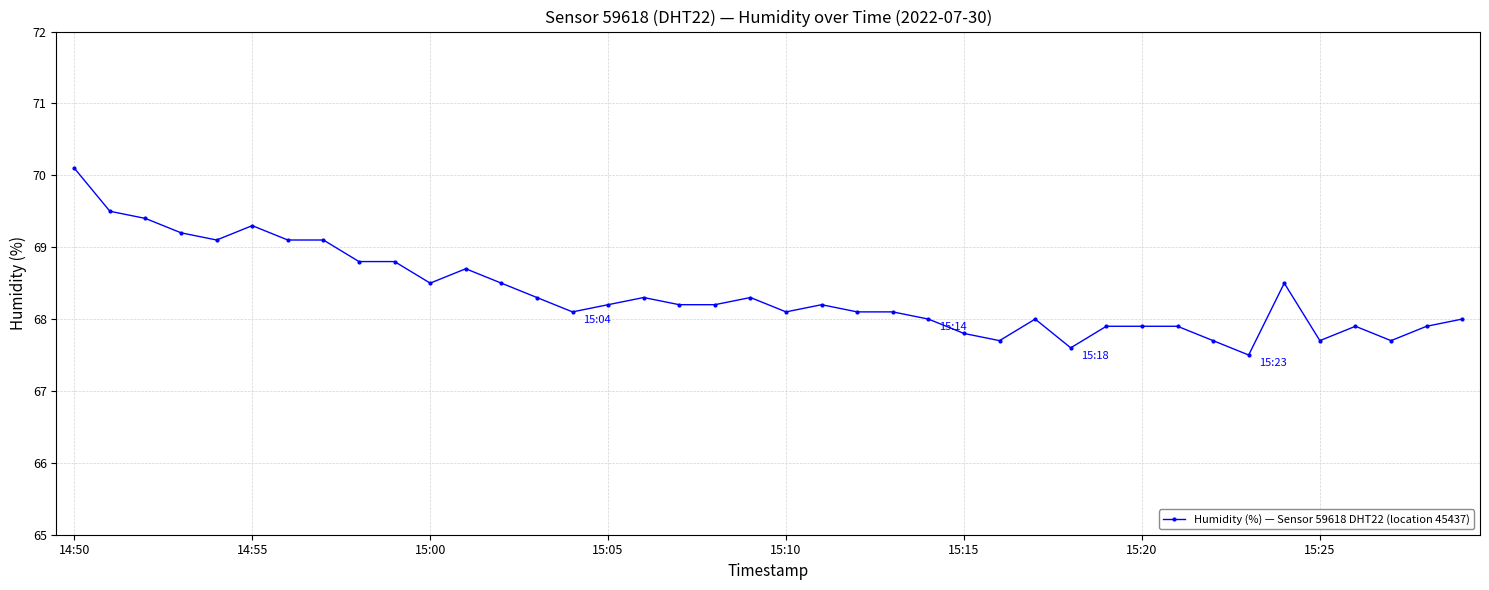

True or false: there are more than 0 points higher than both neighbors.

True